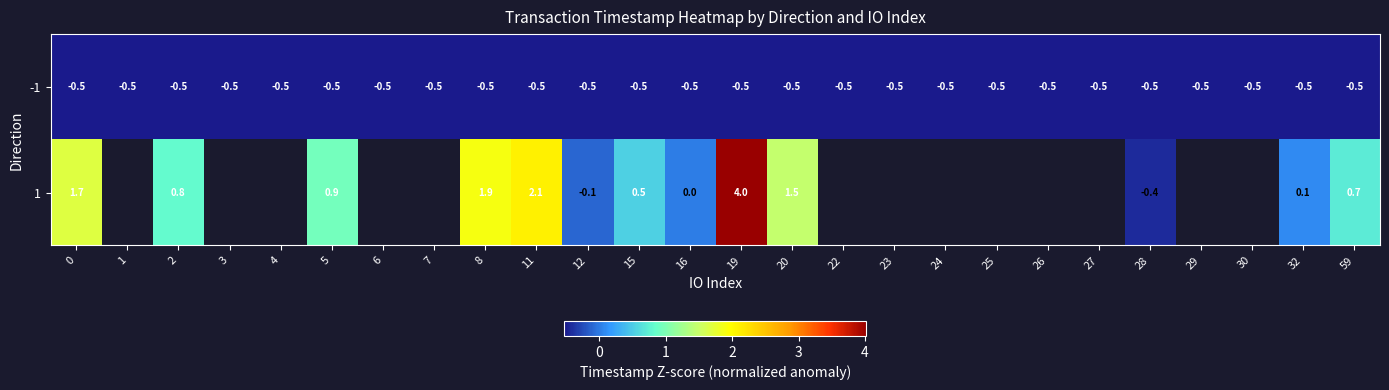

Where is row_1 nearest to the value 1?

5